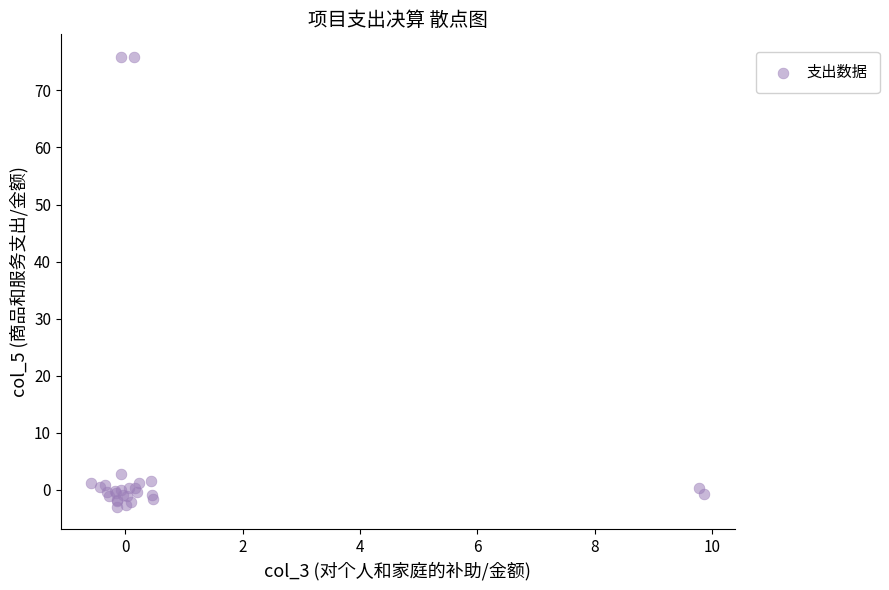

What Y value in the scatter plot is closest to 36?

2.8